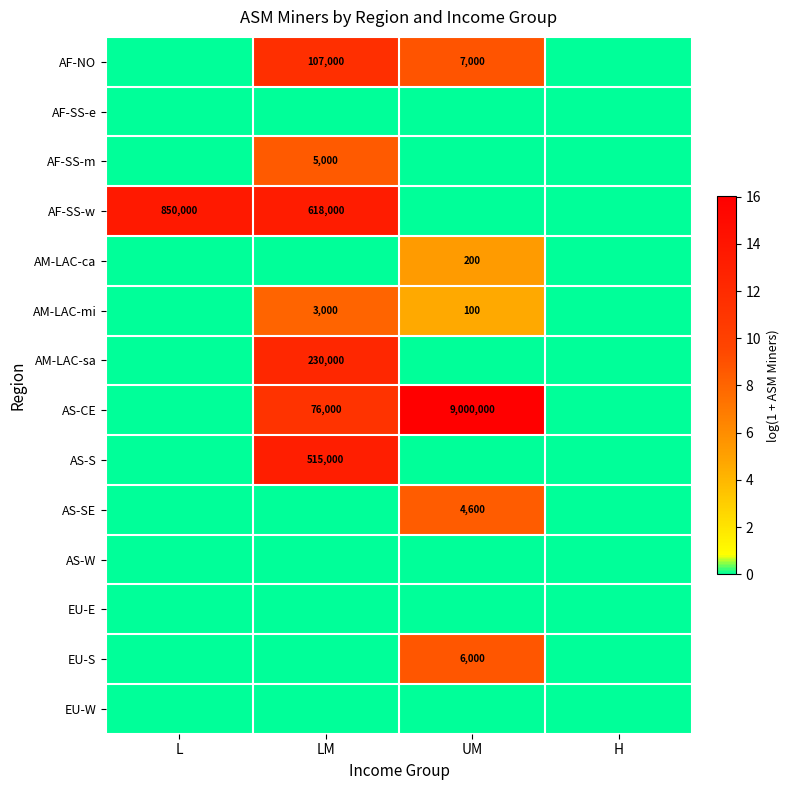

Where is AF-NO nearest to the value 5?

UM